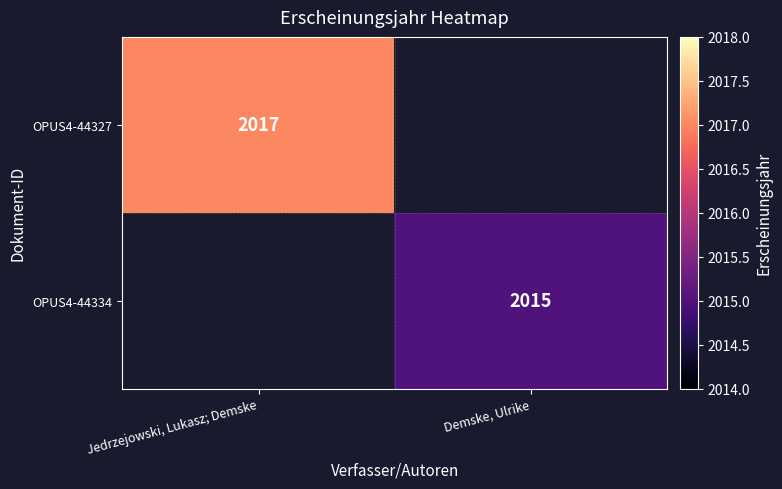

True or false: OPUS4-44334 has a value of 692 at Demske, Ulrike.

False